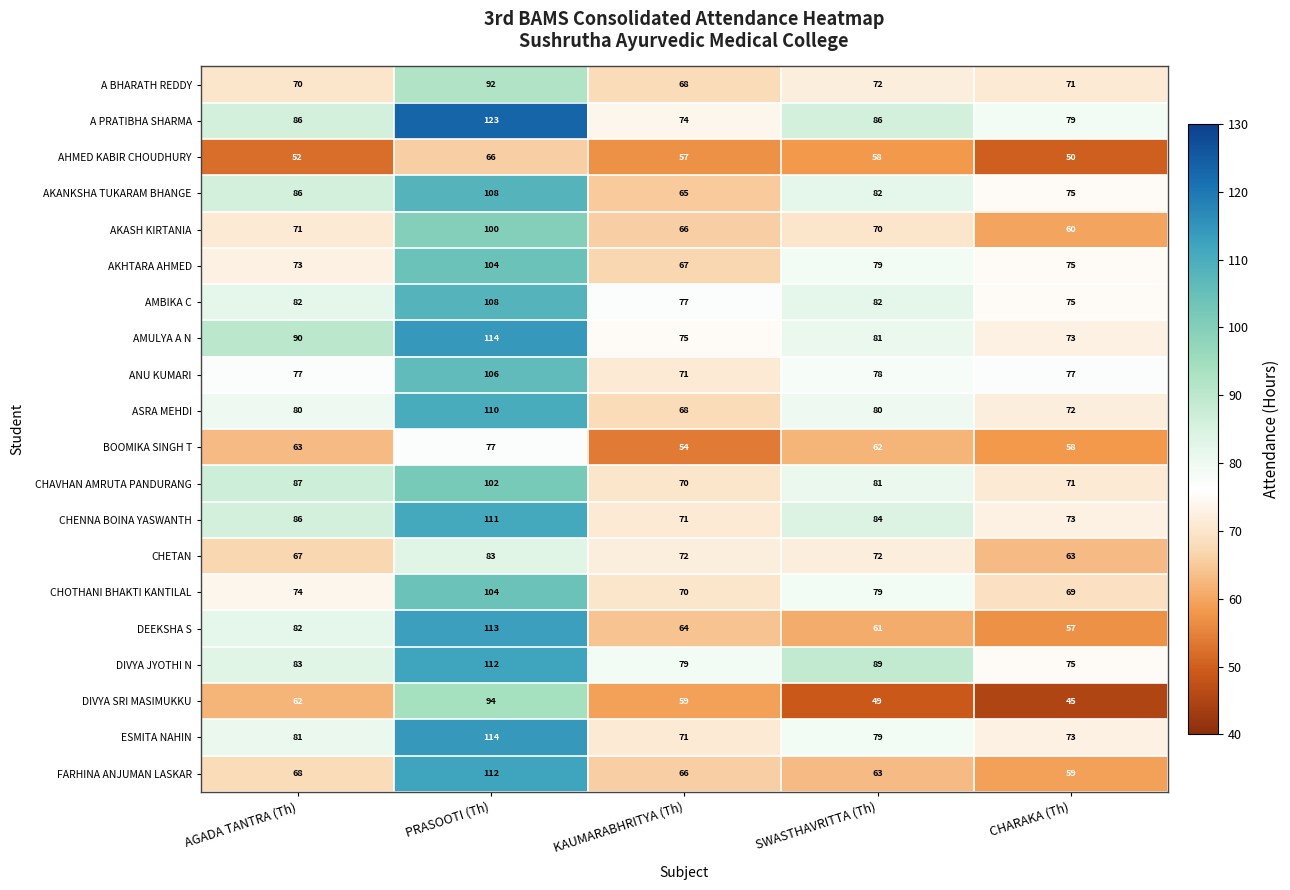

What is the average value of the ANU KUMARI series?

82